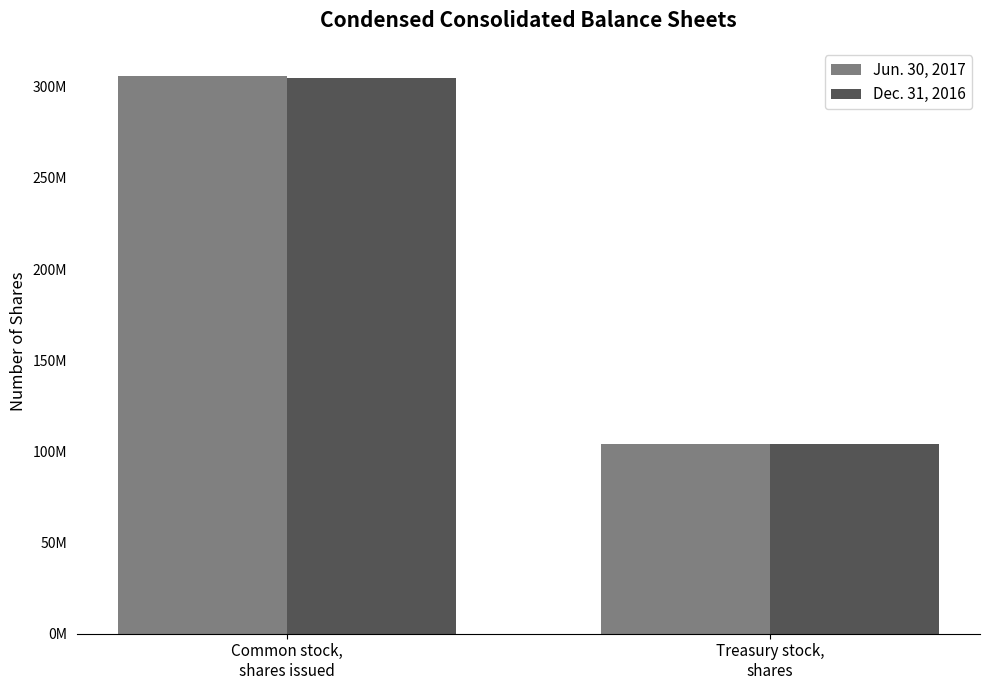

List the labels in order of Jun. 30, 2017 value, smallest first.

Treasury stock,
shares, Common stock,
shares issued